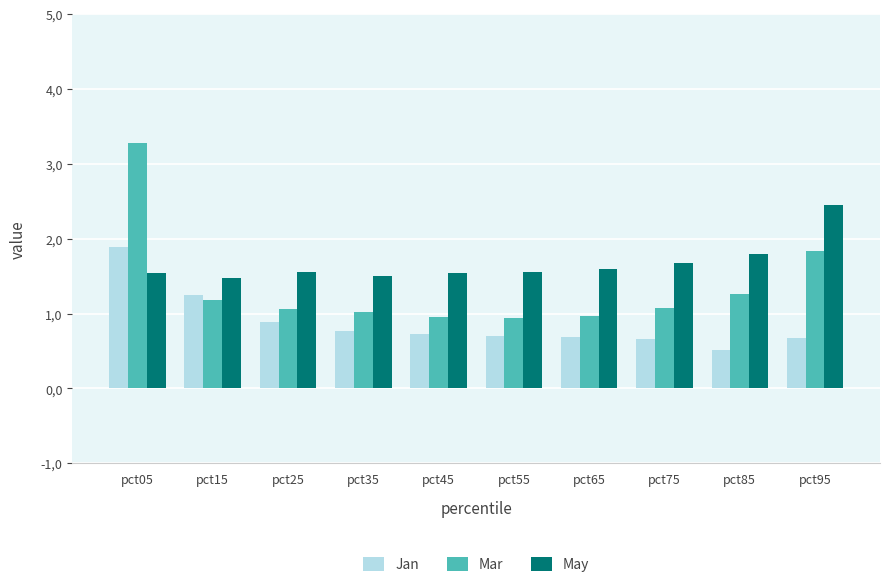

At which label does Jan reach its minimum?

pct85